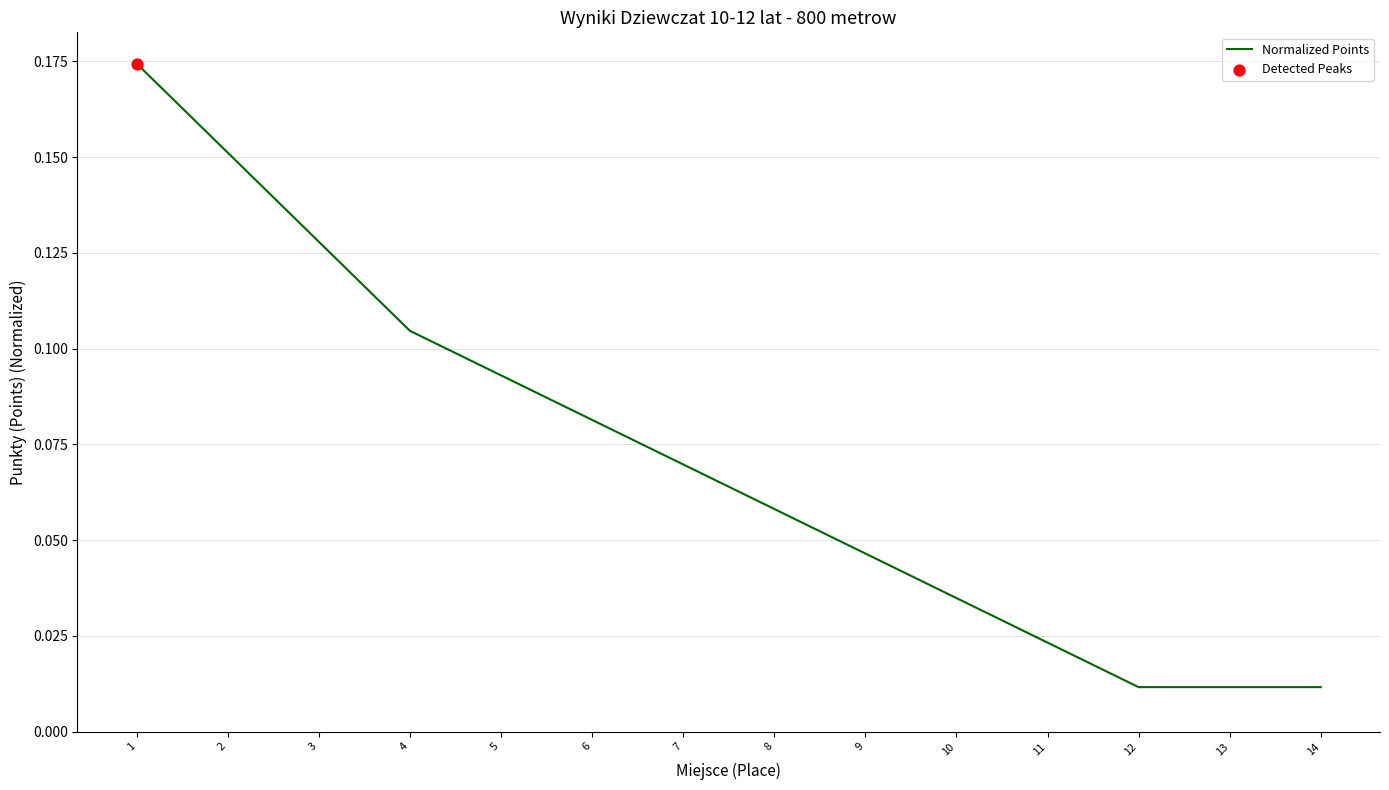

Between 11 and 4, which is larger?

4